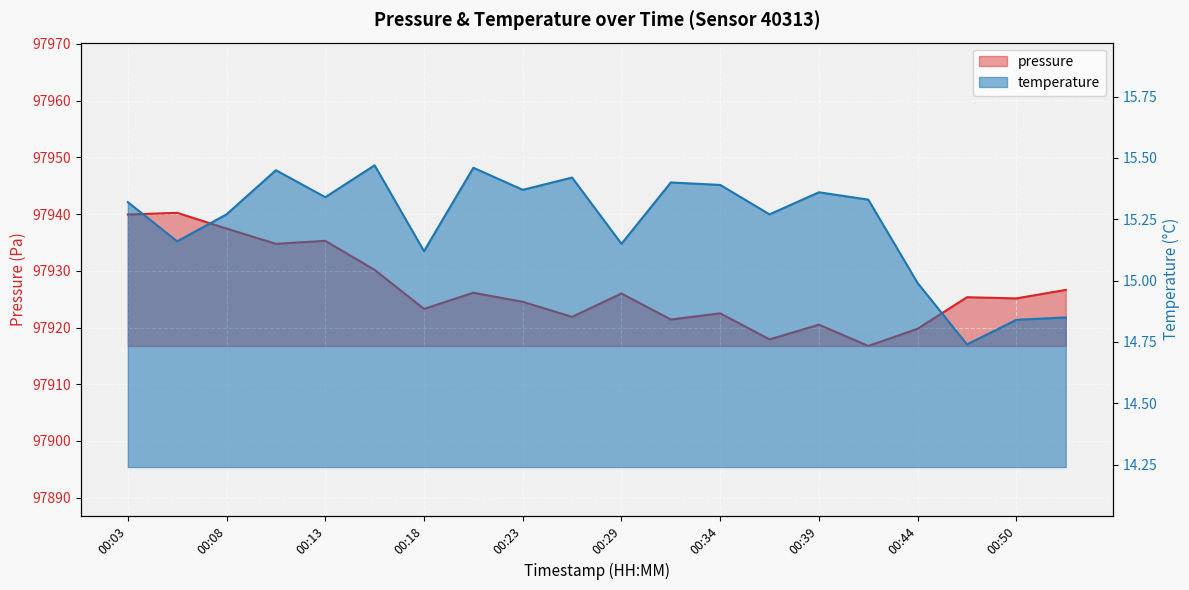

What value does the pressure series have at 00:50?

97925.1